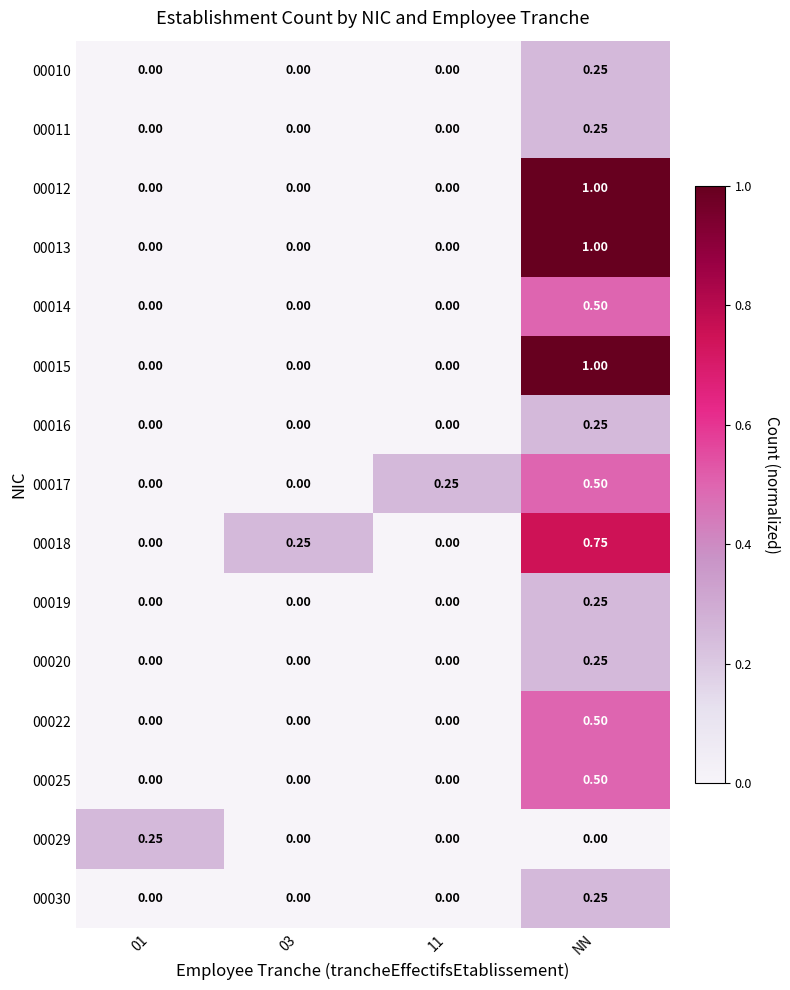

Which label corresponds to the largest value in the chart?

NN